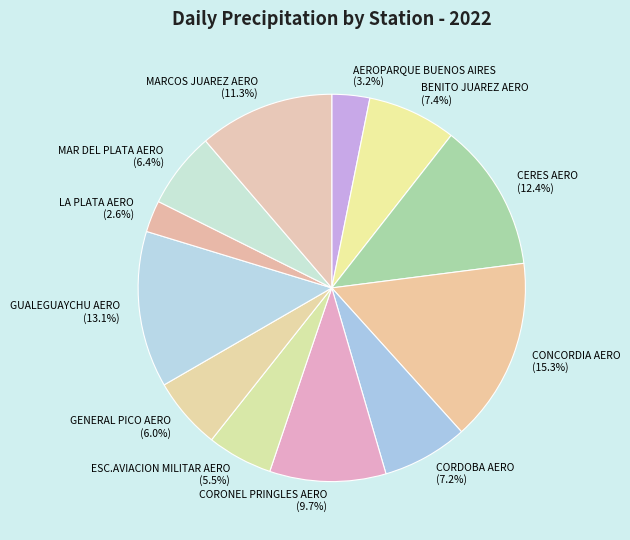

To the nearest percent, what is the average slice percentage?

8%